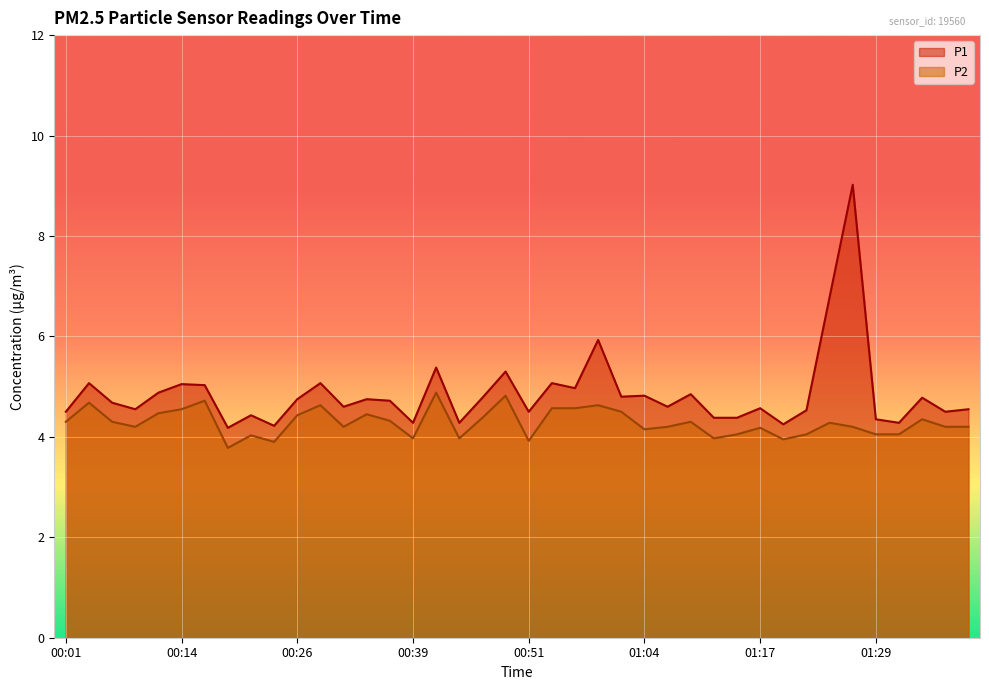

What is the label of the 8th point from the left?

00:19